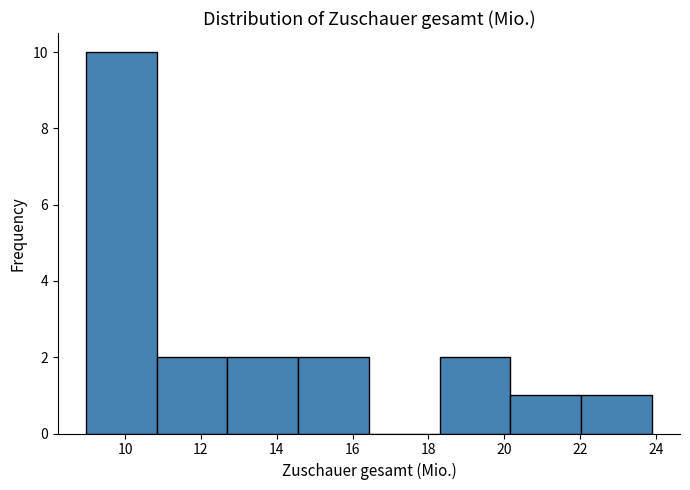

What is the height of the bar covering 14.6 to 16.4 on the x-axis? Neither the bar edges nor the heights are printed on the chart, so give them approximately, as read against the axes.

2